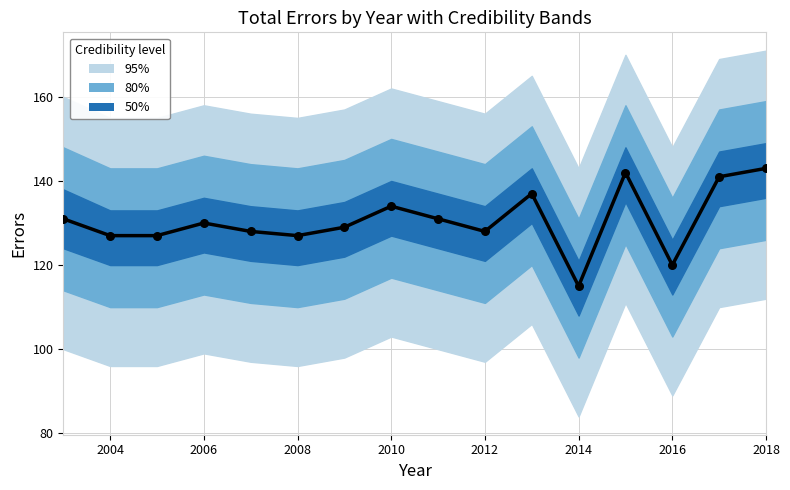

Between 2018 and 2012, which is larger?

2018